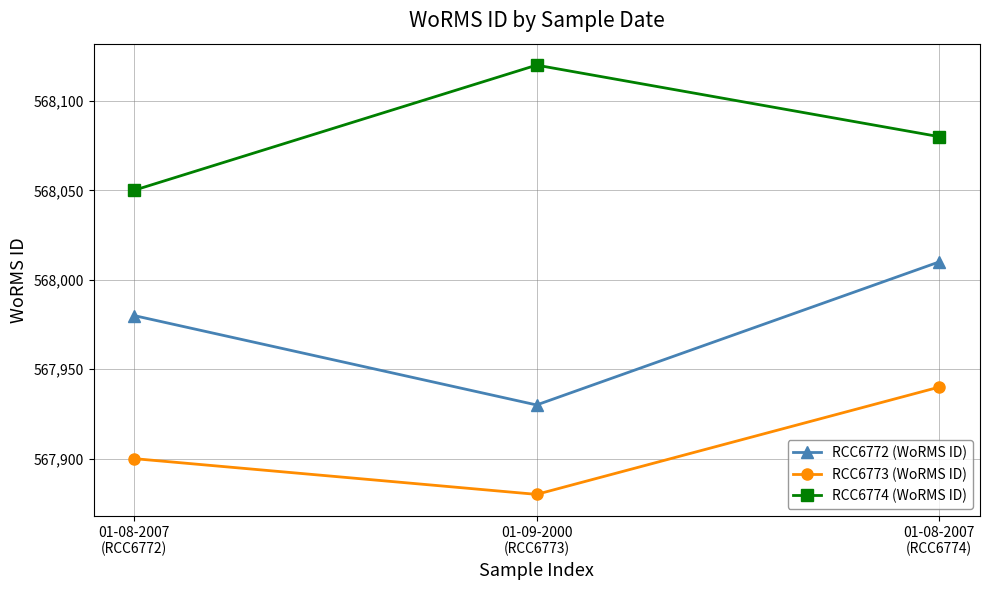

Is this an area chart (filled region under the line)?

No